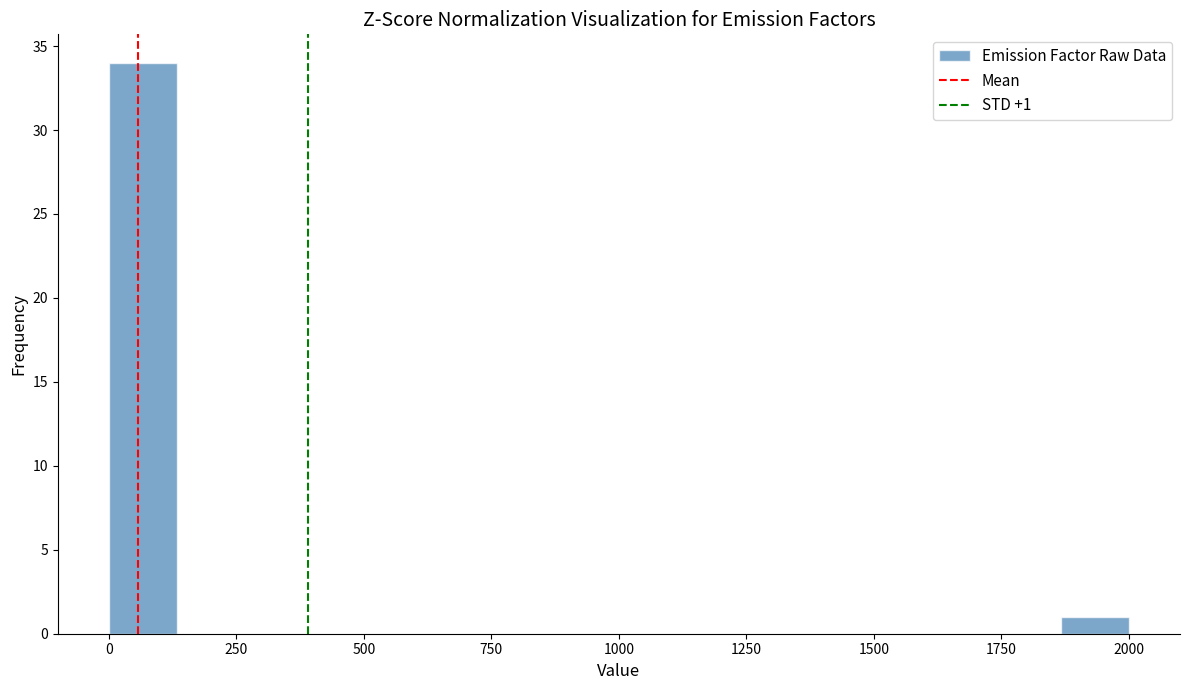

Around what value on the x-axis is the tallest bar? Give the approximate position of its centre, as read against the axis.

50